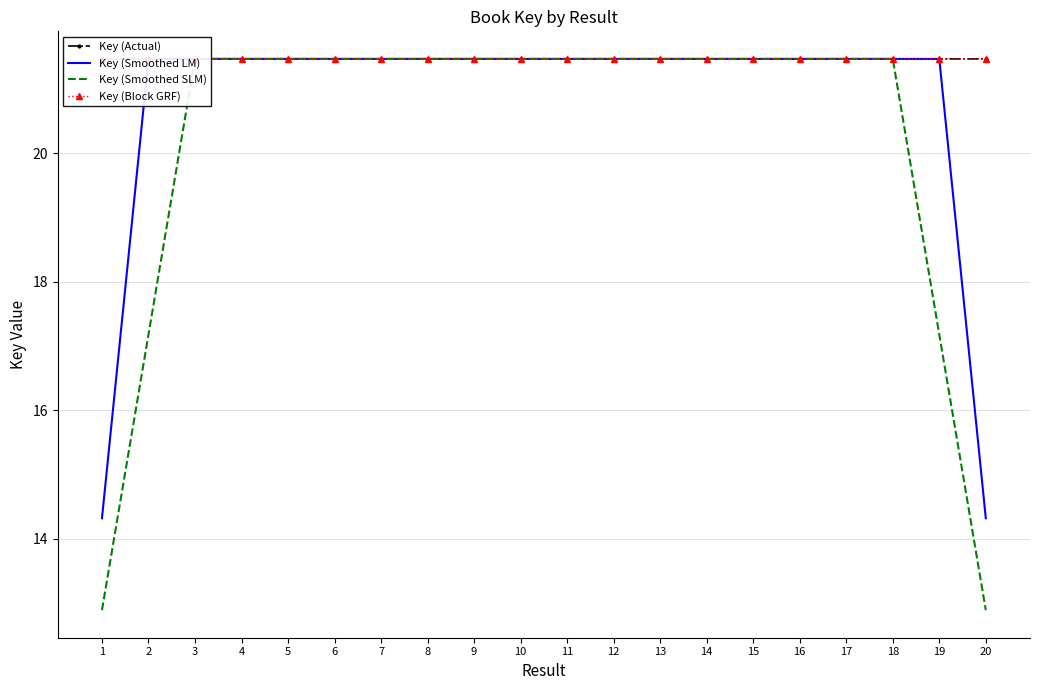

Which series has the largest total across all categories?

Key (Actual)